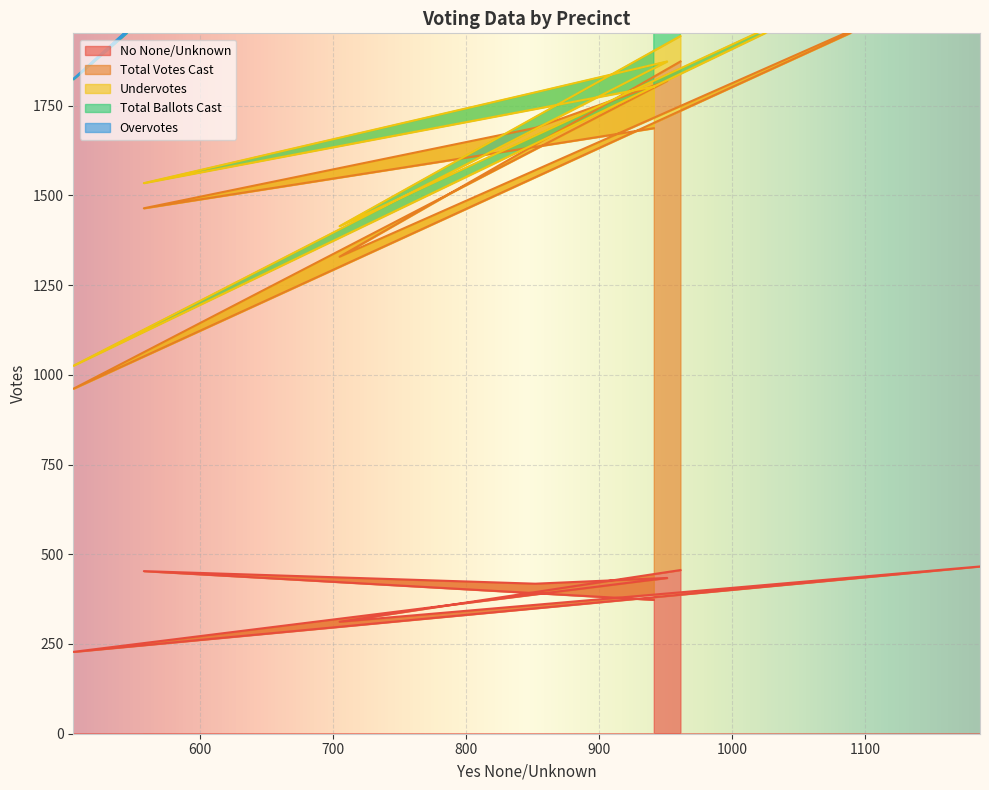

What is the highest value of the No None/Unknown series?

466